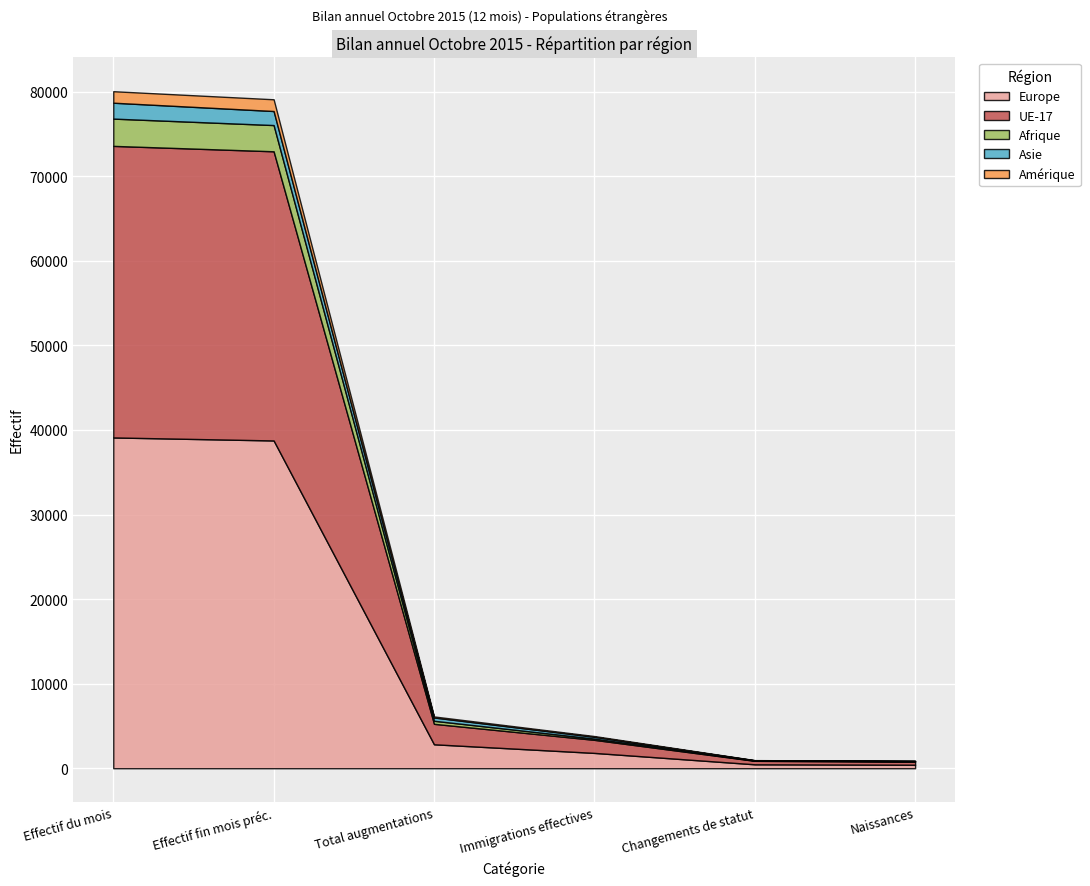

What are all the series names shown in the legend?

Europe, UE-17, Afrique, Asie, Amérique